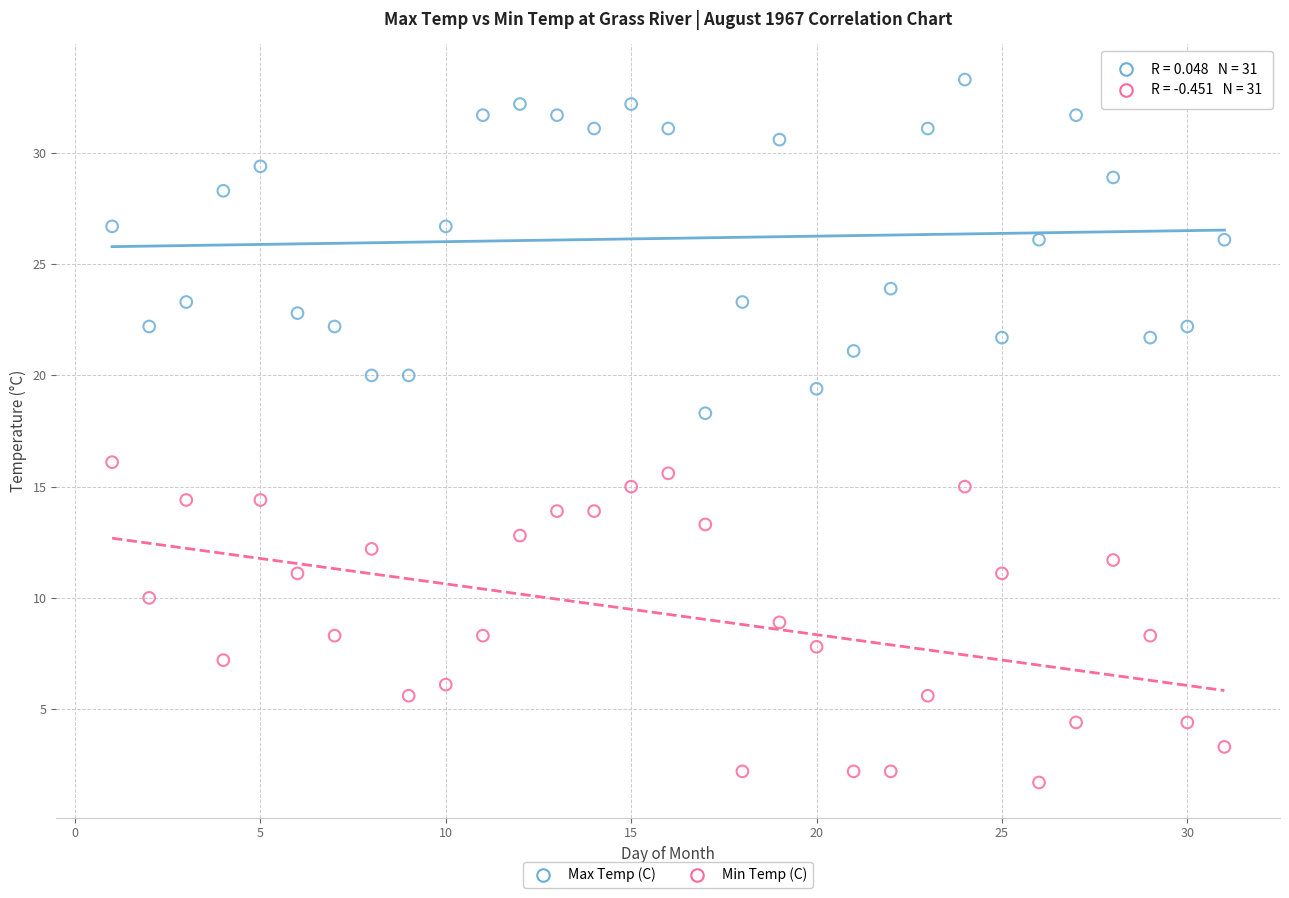

Which series contains the highest Y value?

Max Temp (C)